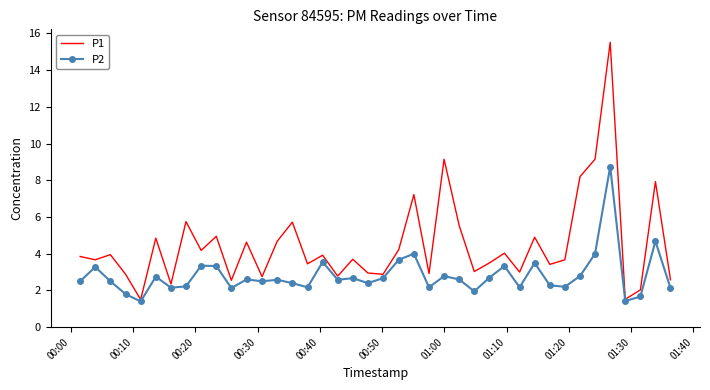

What is the highest value of the P1 series?

15.5